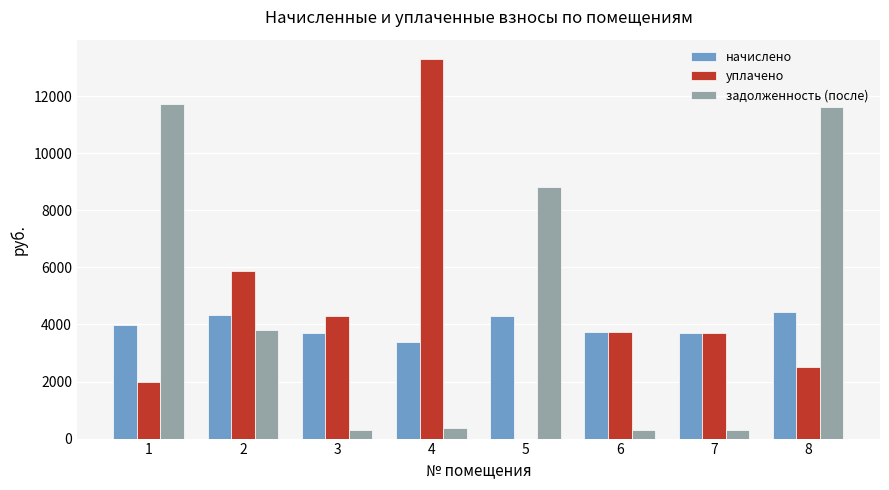

What is the greatest value displayed?

13312.8